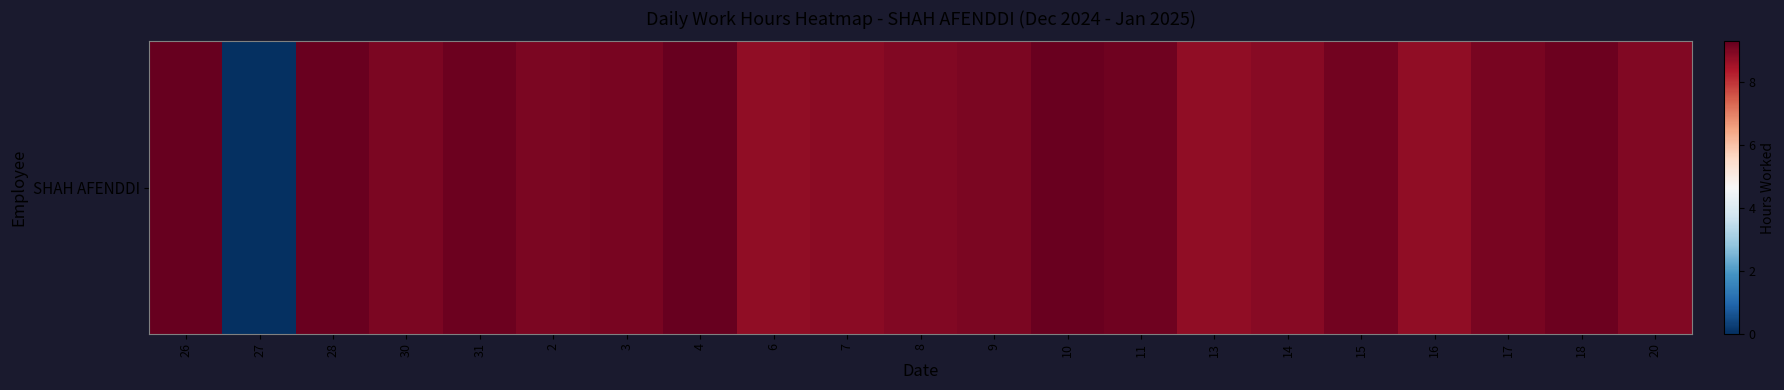

Is it true that the value at 17 is 9.0?

True